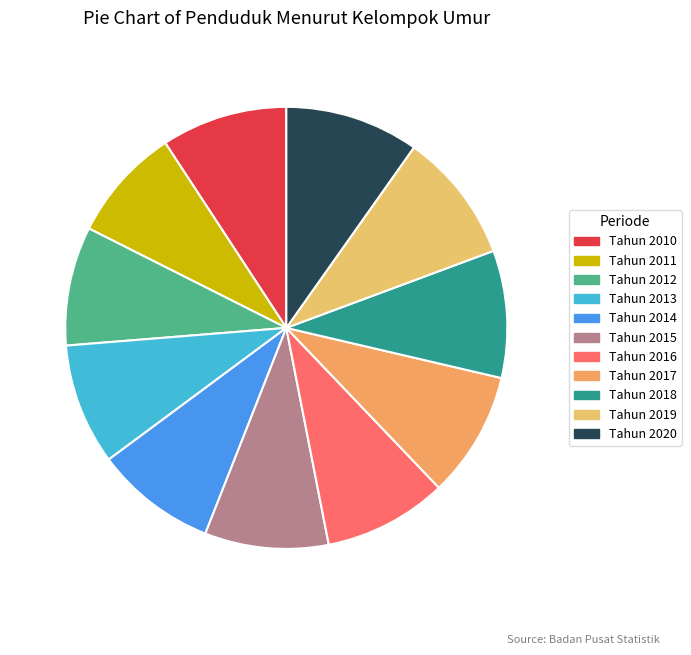

What portion of the pie excludes Tahun 2017?

90.8%